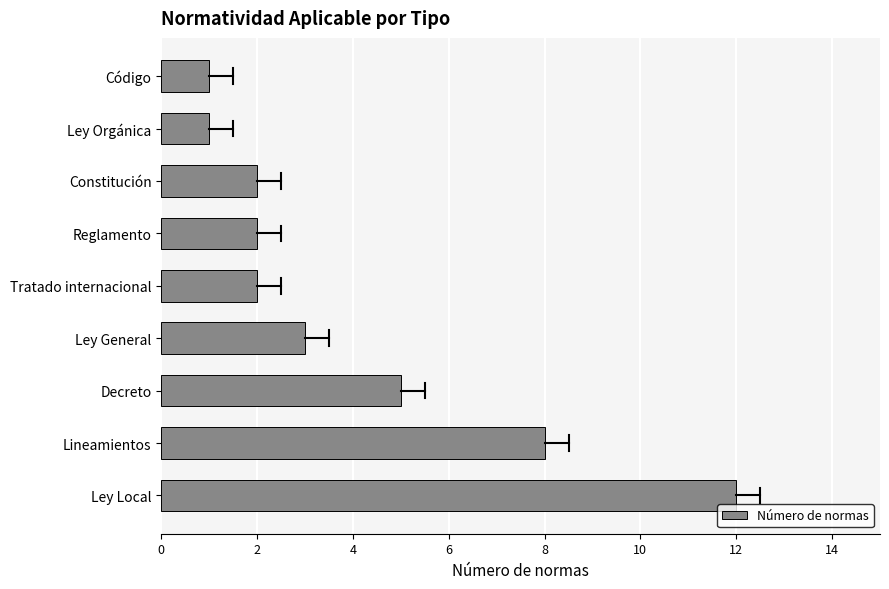

What is the difference between the second highest and second lowest values?

7